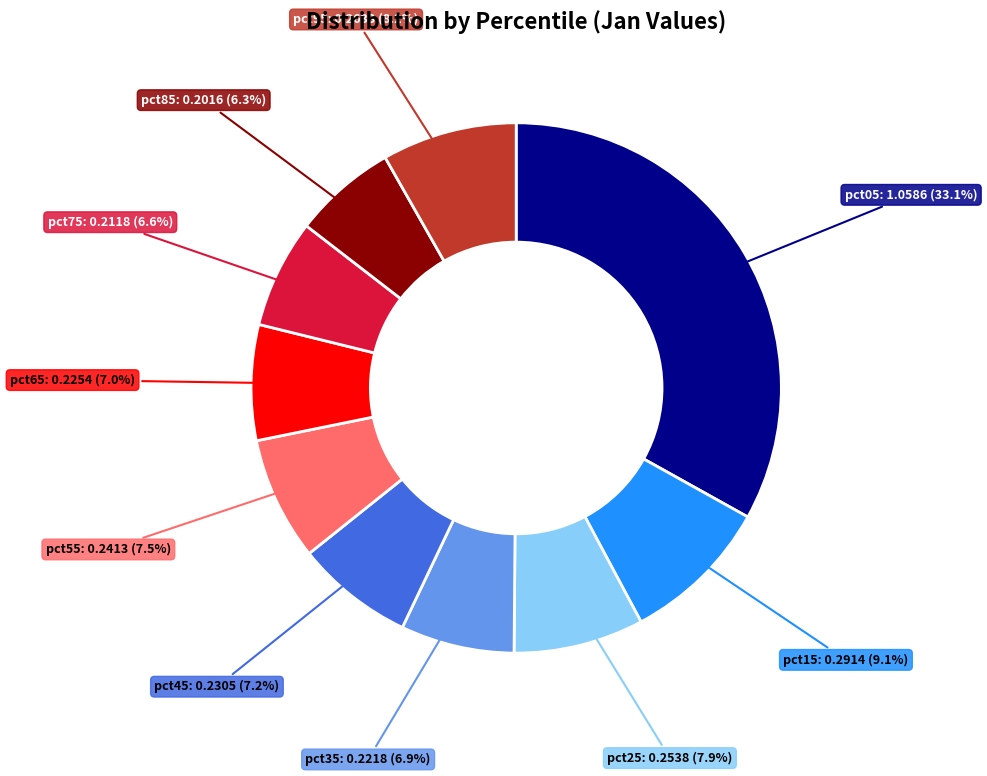

Does any single category account for the majority?

No